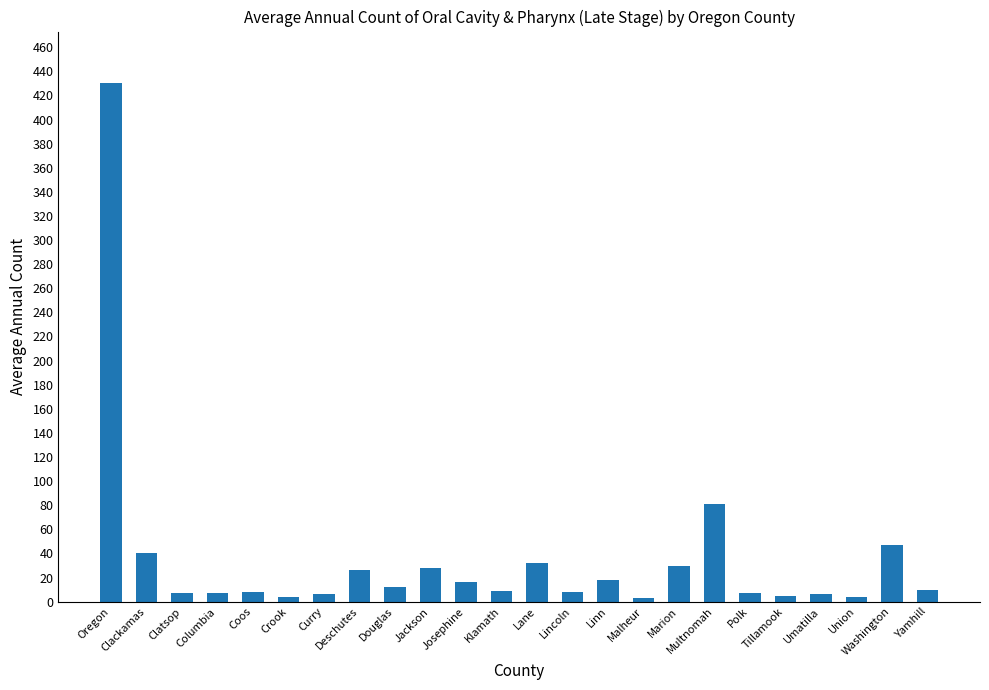

What is the average value?

35